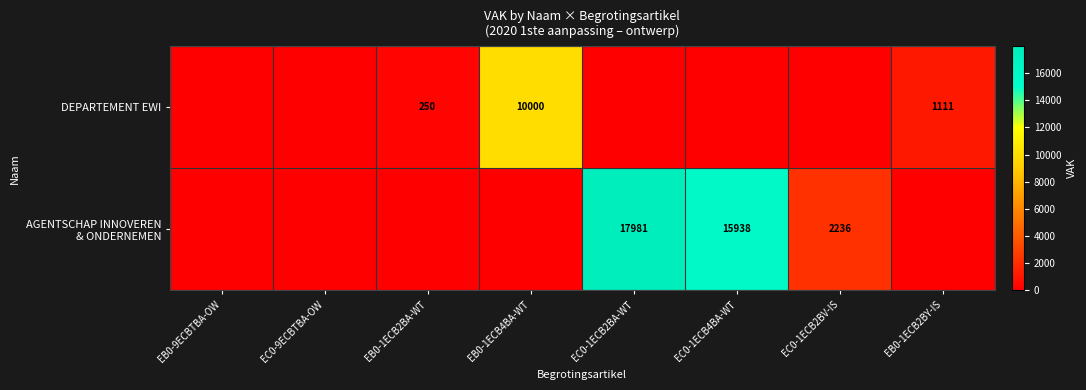

True or false: DEPARTEMENT EWI has a value of 1111 at EB0-1ECB2BY-IS.

True